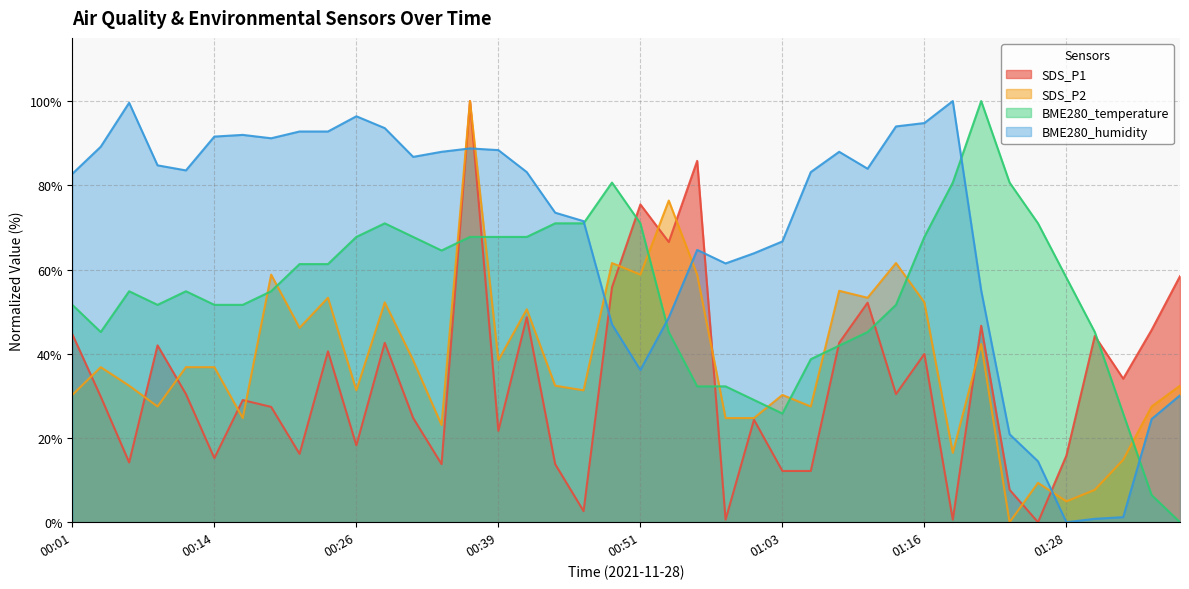

After their last crossing, which series has the higher values: SDS_P1 or BME280_temperature?

SDS_P1